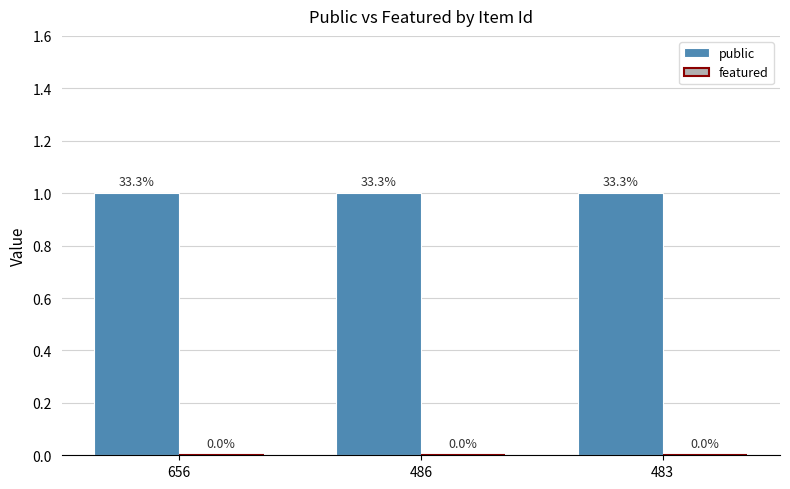

Is it true that public equals 1 at 656?

True